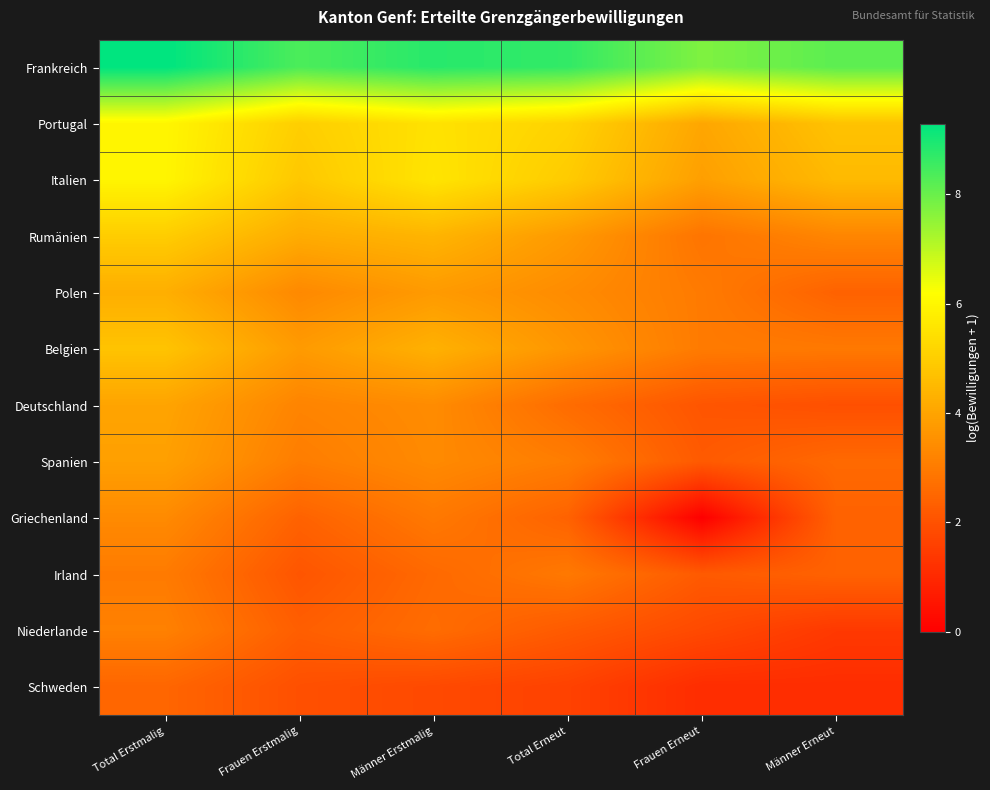

At which category is the sum across all series the highest?

Total Erstmalig